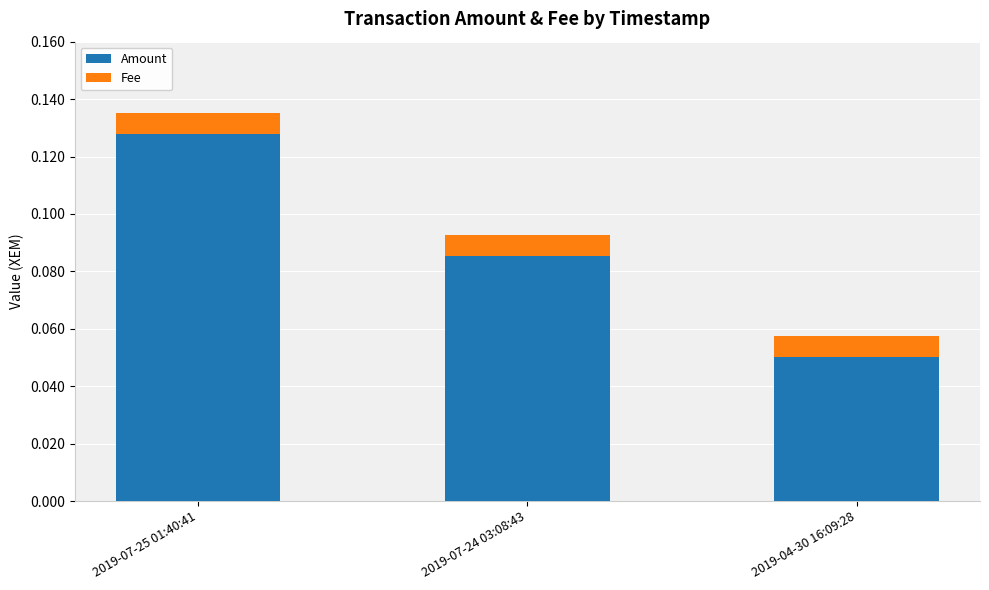

At which label is Amount closest to 0?

2019-04-30 16:09:28